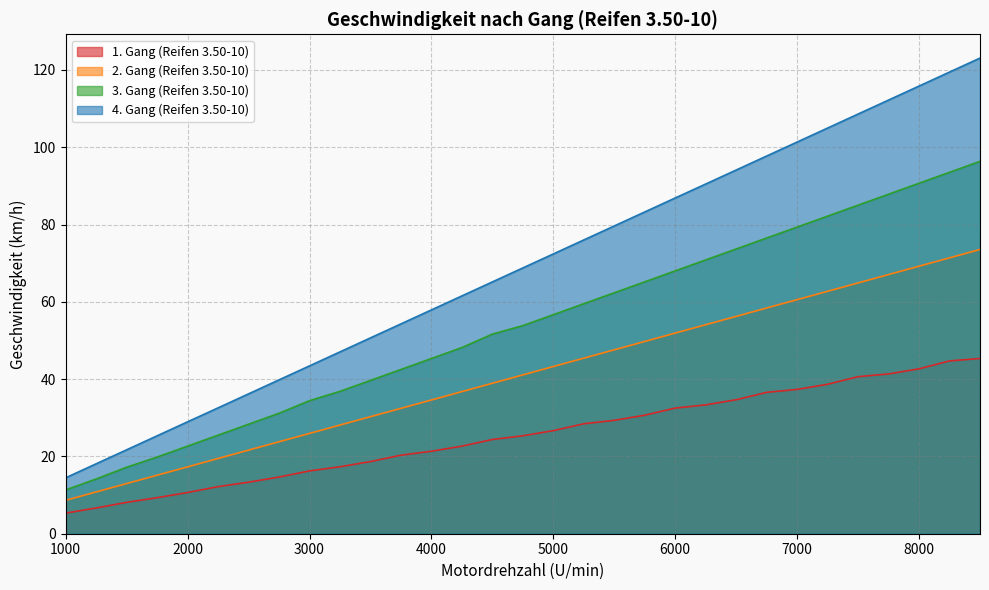

Read the 3. Gang (Reifen 3.50-10) value at 7000.

79.3